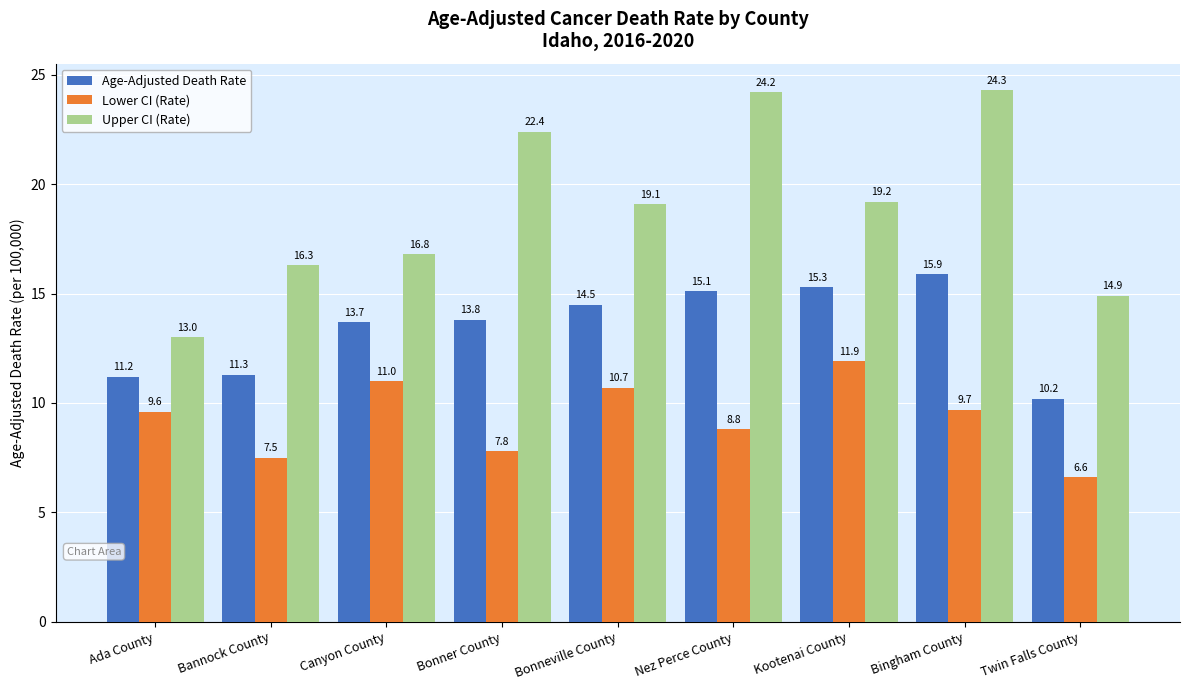

How many data points in Upper CI (Rate) are less than 19?

4